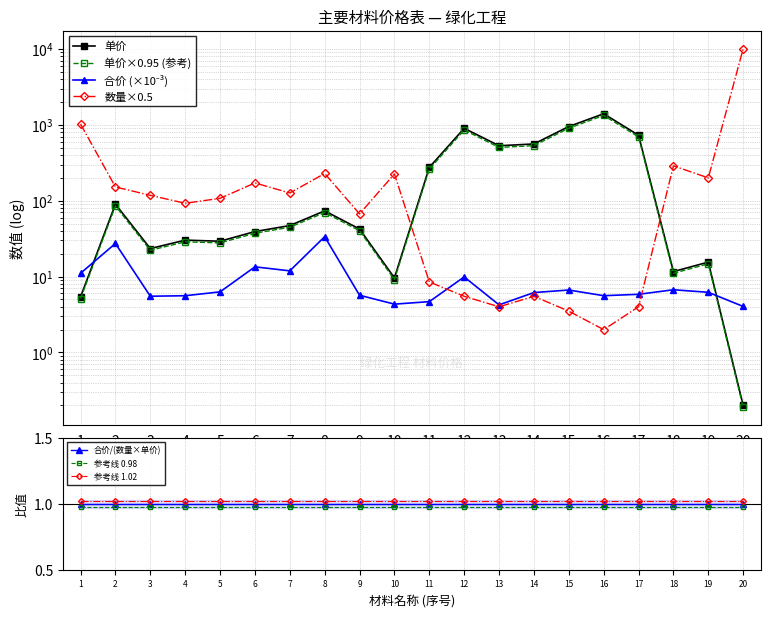

True or false: 合价/(数量×单价) and 参考线 0.98 cross at least once.

False